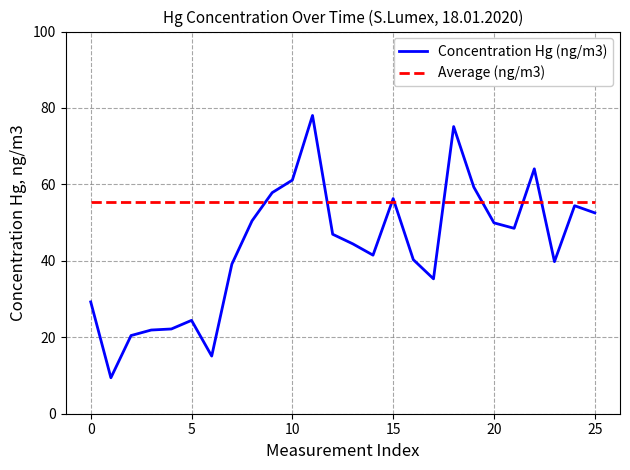

What is the maximum value for Concentration Hg (ng/m3)?

78.0